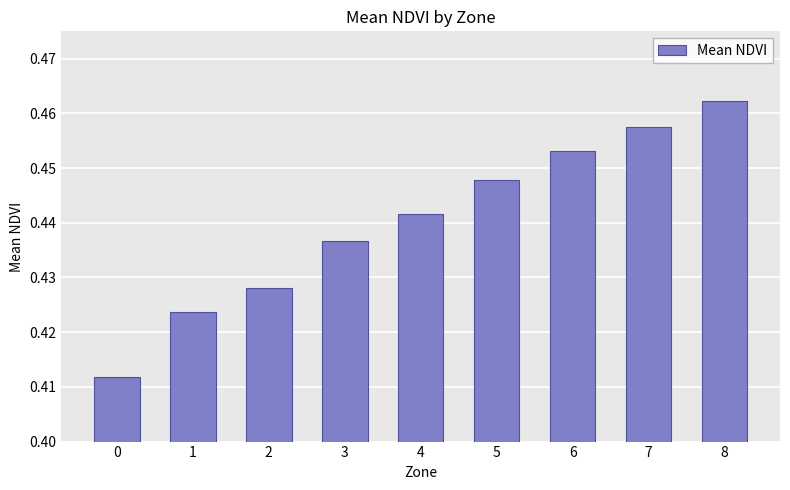

What is the change in value from 0 to 8?

+0.1